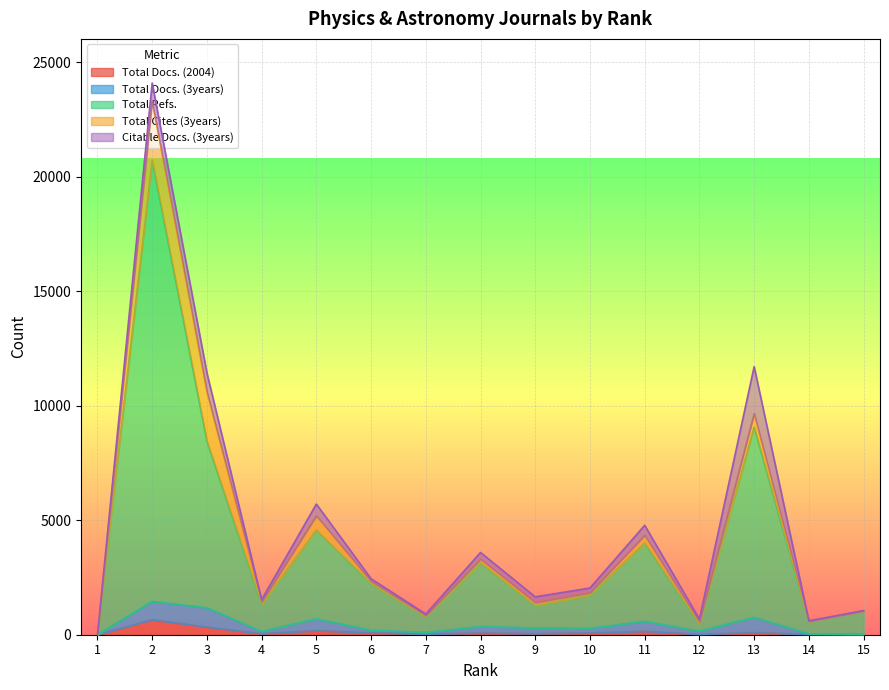

True or false: Total Cites (3years) and Total Refs. cross at least once.

False